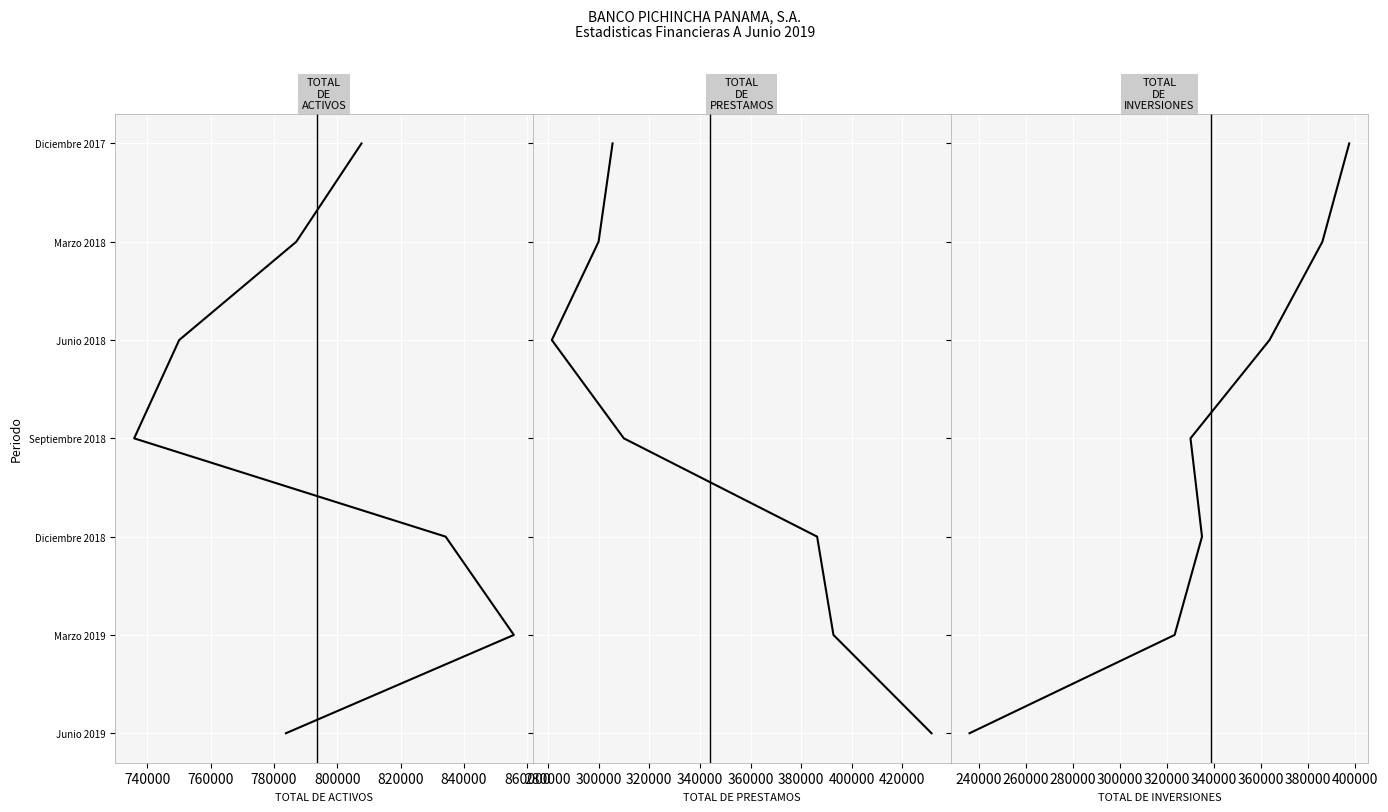

Count the TOTAL DE PRESTAMOS values in the range 1 to 5.

5